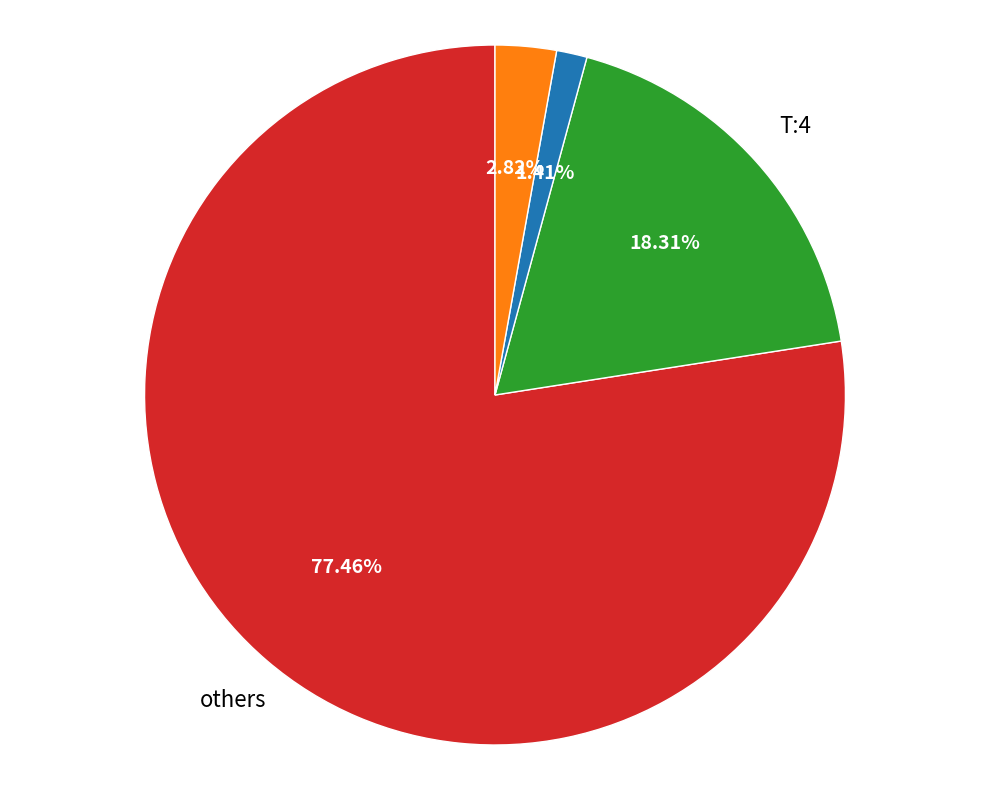

How many slices are in this pie chart?

4